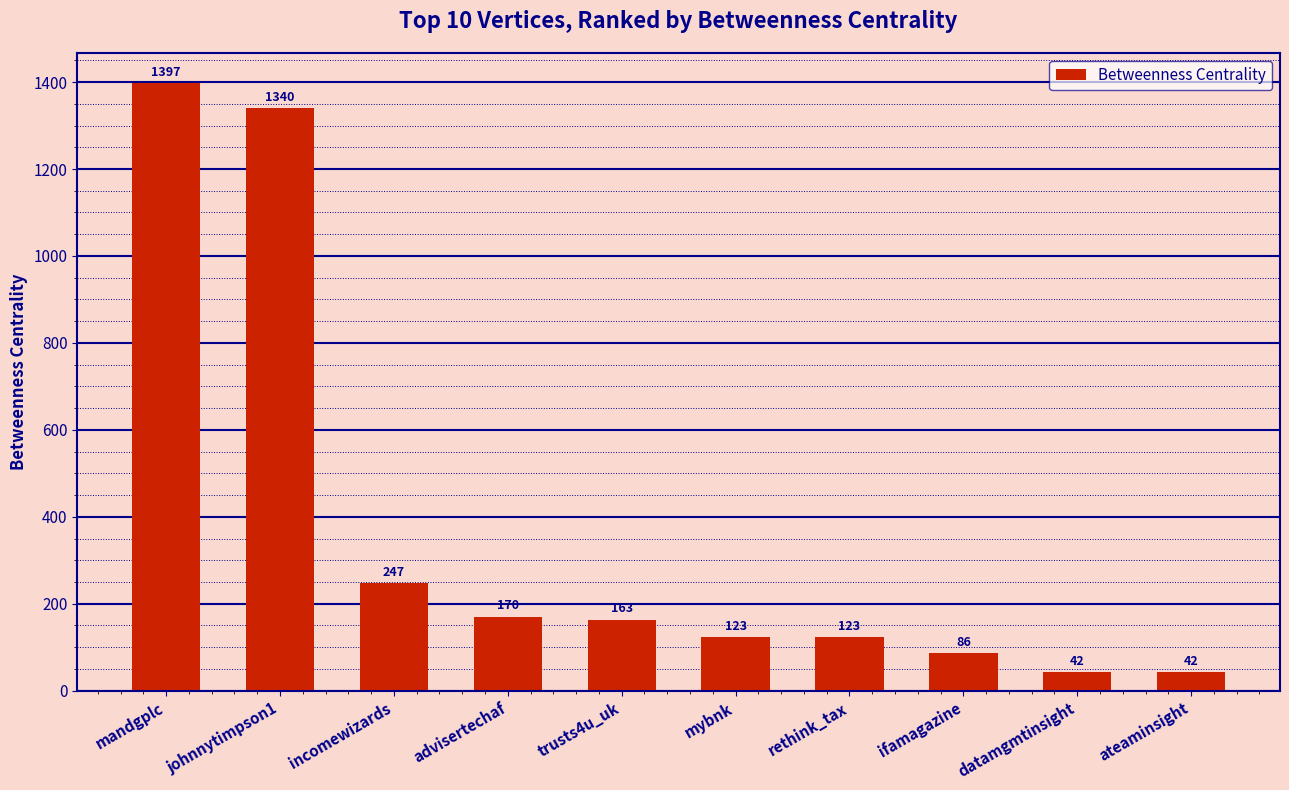

The chart shows a value of 1340 at johnnytimpson1. True or false?

True